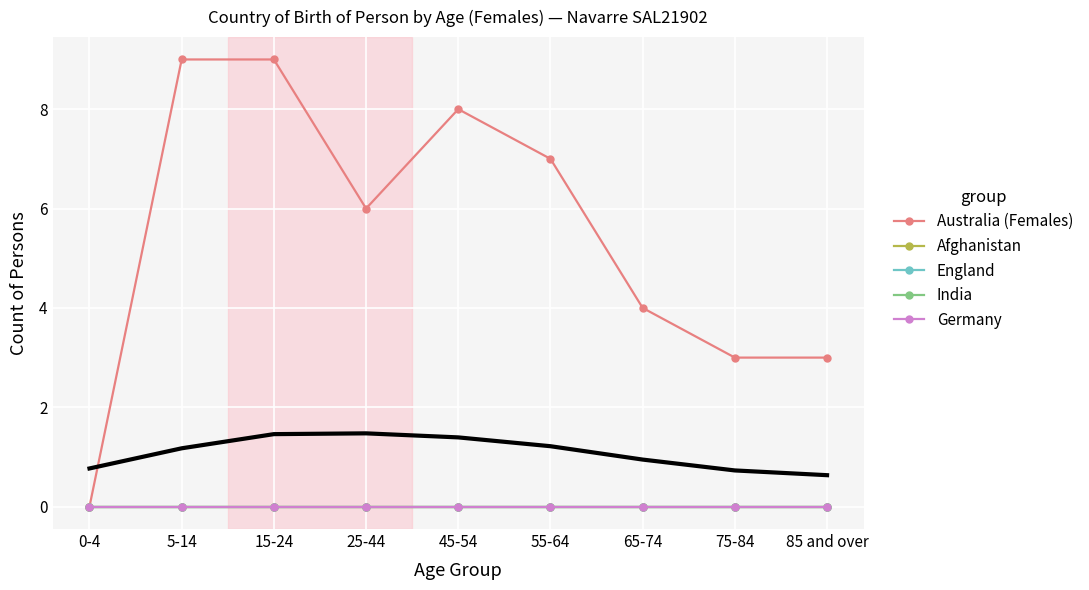

In Australia (Females), how many points are lower than both neighbors (excluding endpoints)?

1